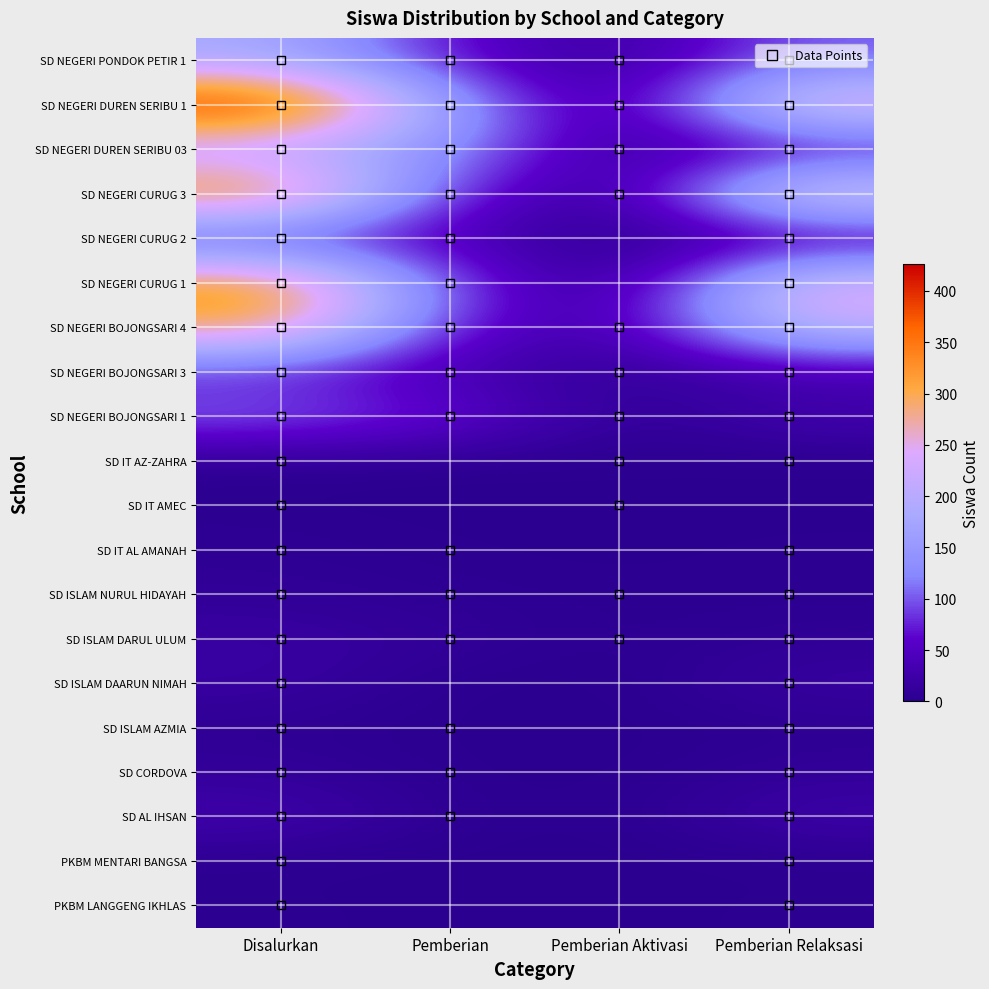

What is the total value across all series at Pemberian?

741